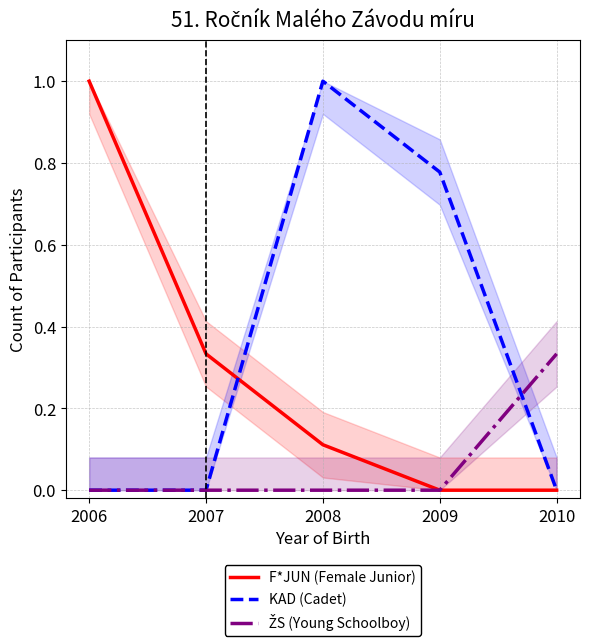

Rank the series at 2010 from lowest to highest value.

F*JUN (Female Junior), KAD (Cadet), ŽS (Young Schoolboy)